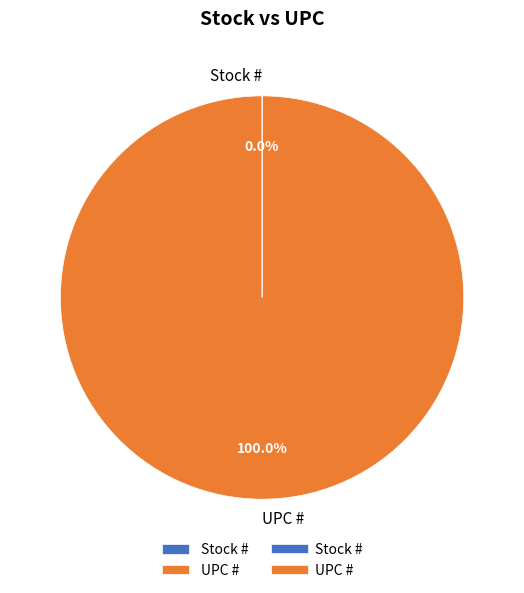

Is there a majority slice in this chart?

Yes